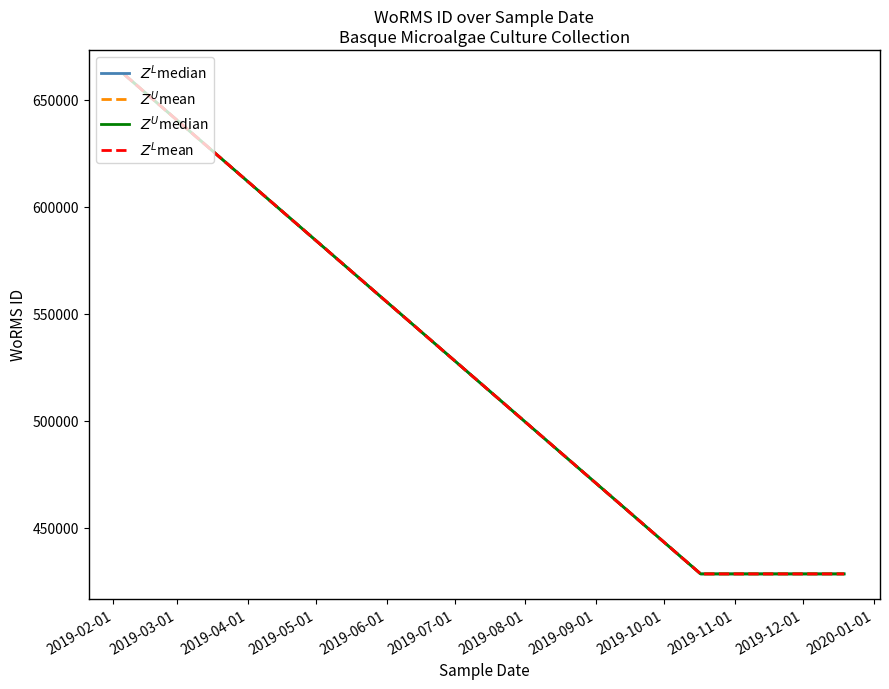

Count the $Z^U$mean values in the range 428522 to 661559.

4